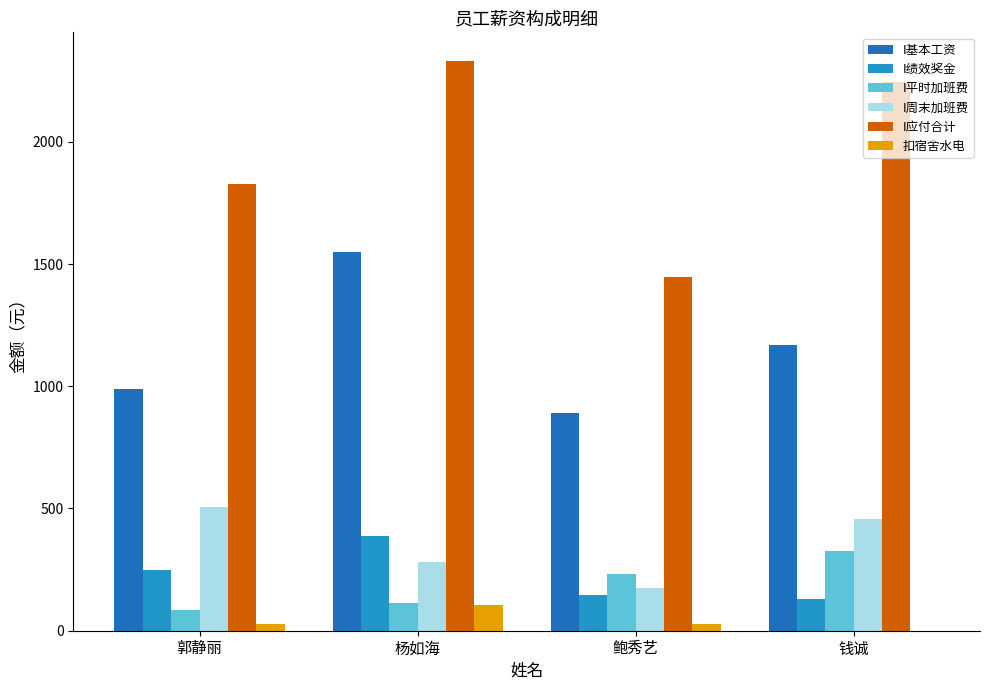

What is the approximate value of I周末加班费 at 杨如海?

281.6